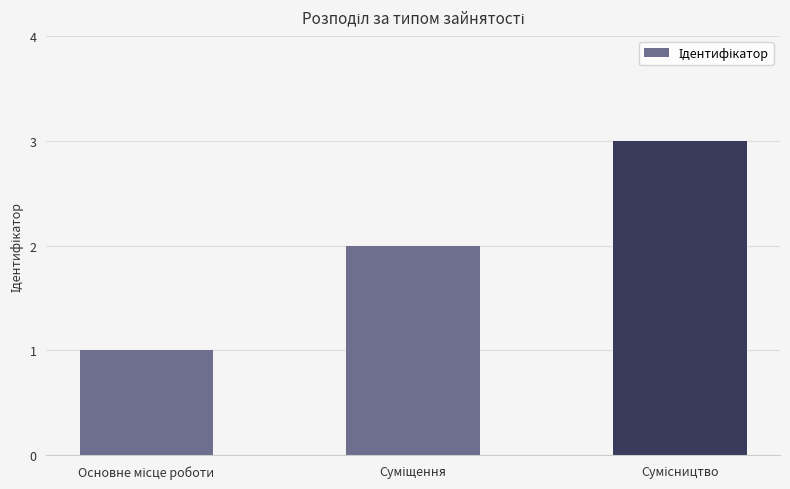

Are the bars grouped side by side (vs. stacked)?

No